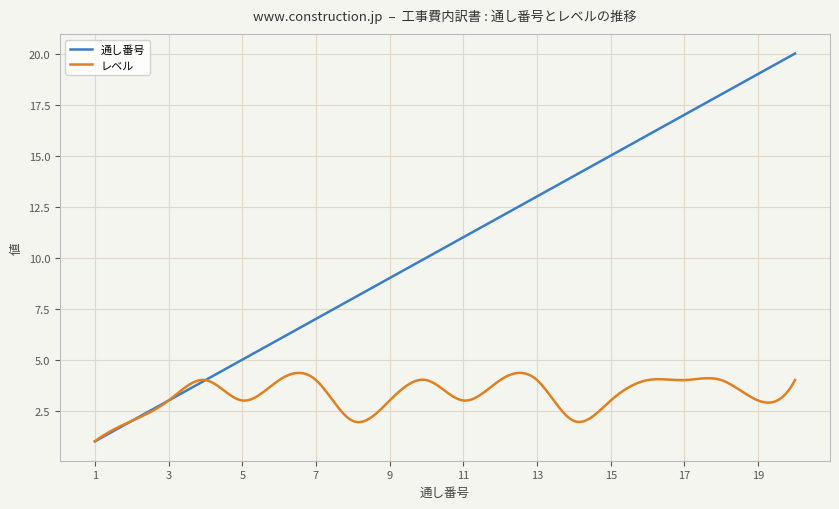

Count the number of categories in the chart.

300